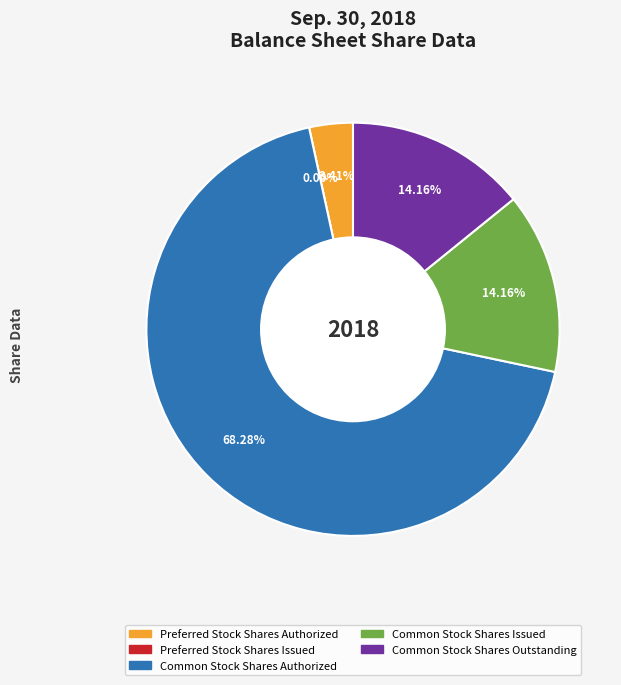

Is Preferred Stock Shares Issued the majority of the pie?

No